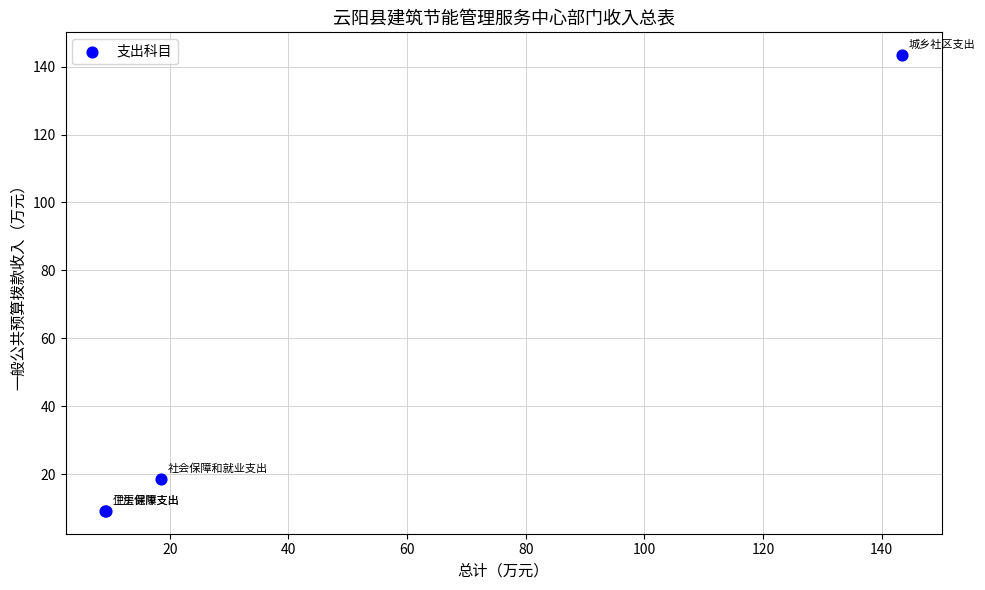

What Y value in the scatter plot is closest to 76?

18.5